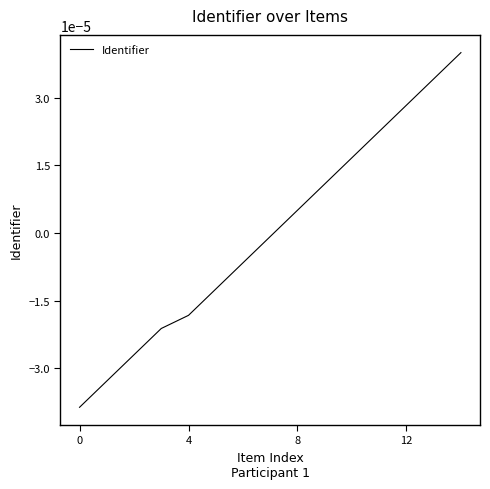

True or false: there are more than 0 points higher than both neighbors.

False